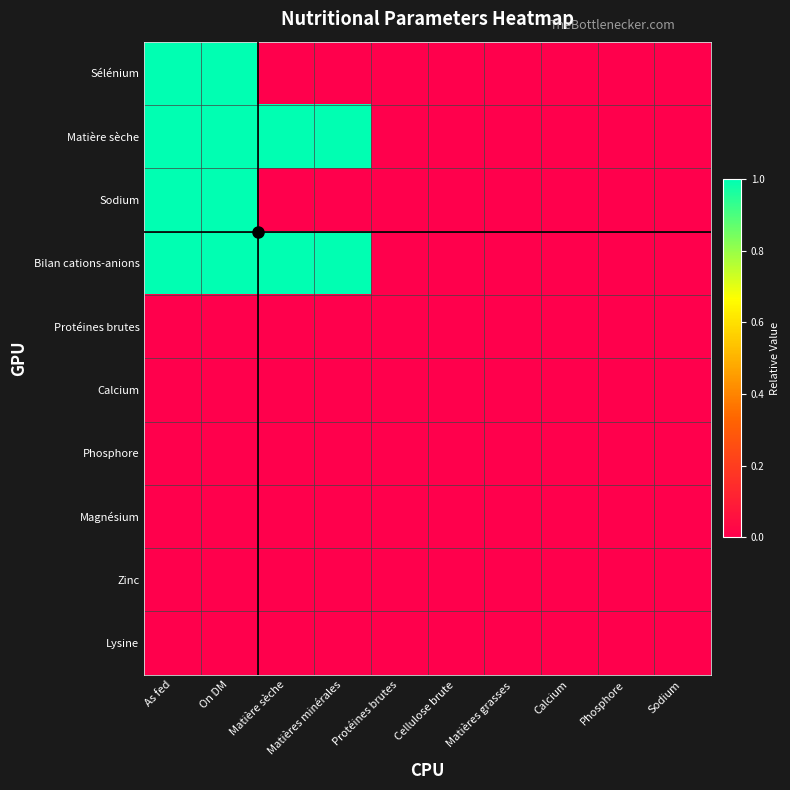

Which has a higher value, Phosphore or Calcium?

Phosphore